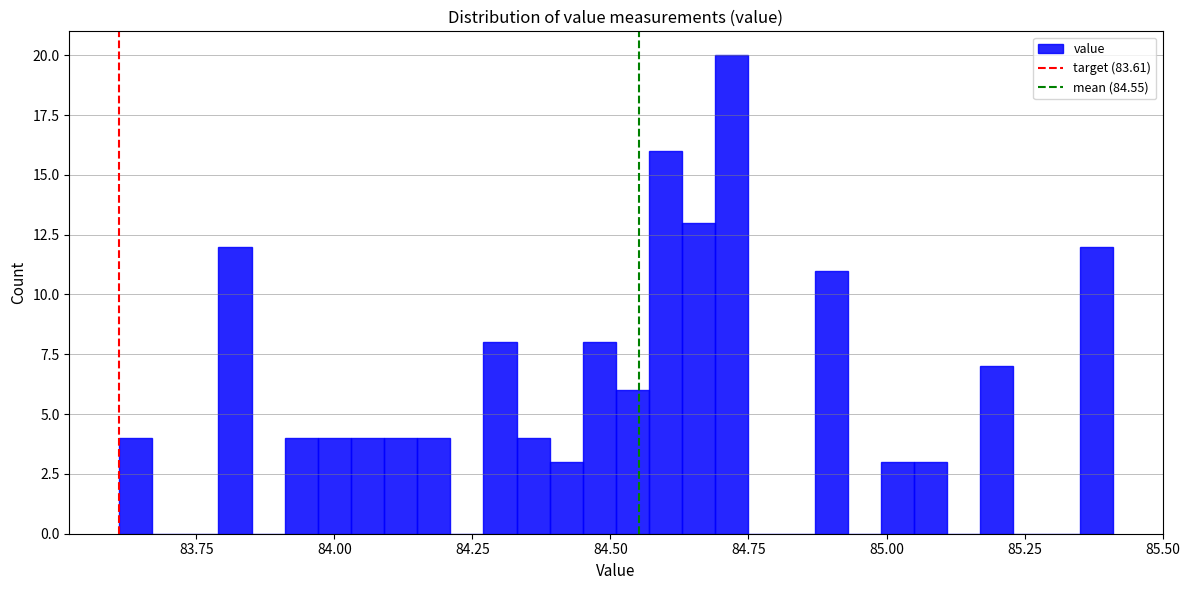

Read against the x-axis, roughly where is the centre of the tallest bar?

84.70